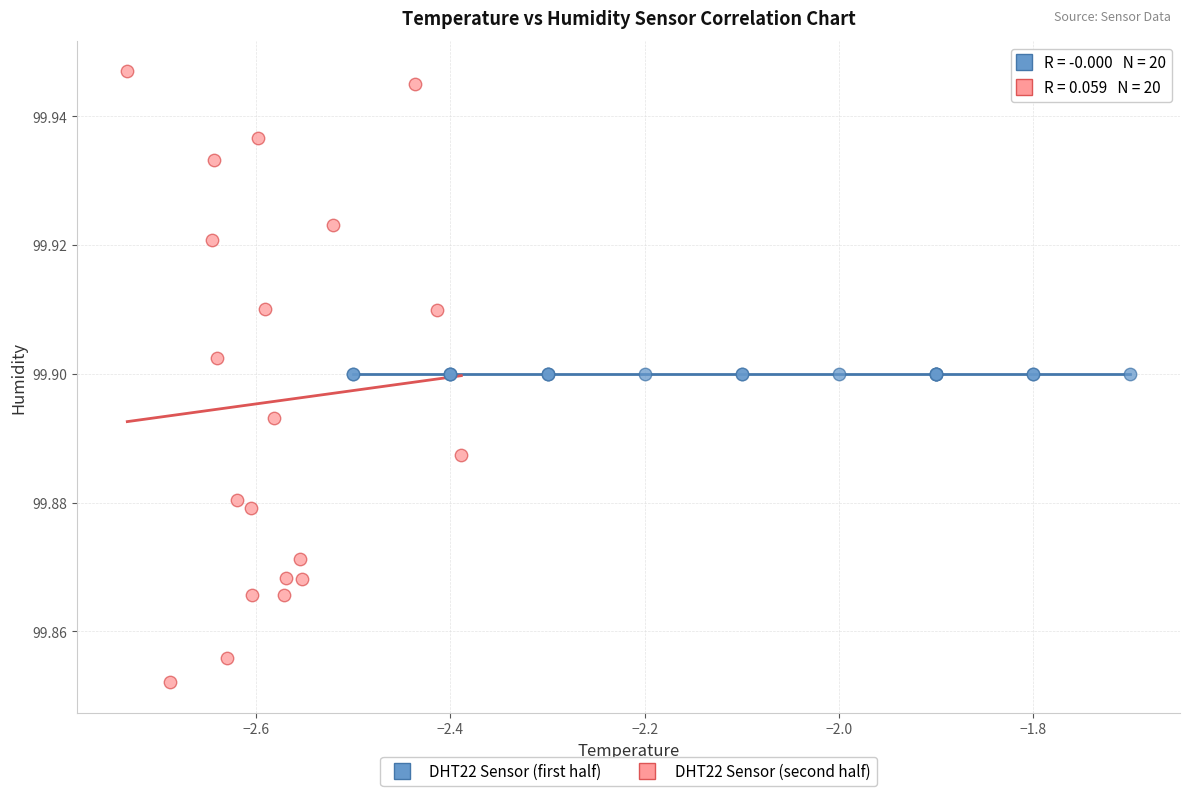

Which series contains the lowest Y value?

DHT22 Sensor (second half)